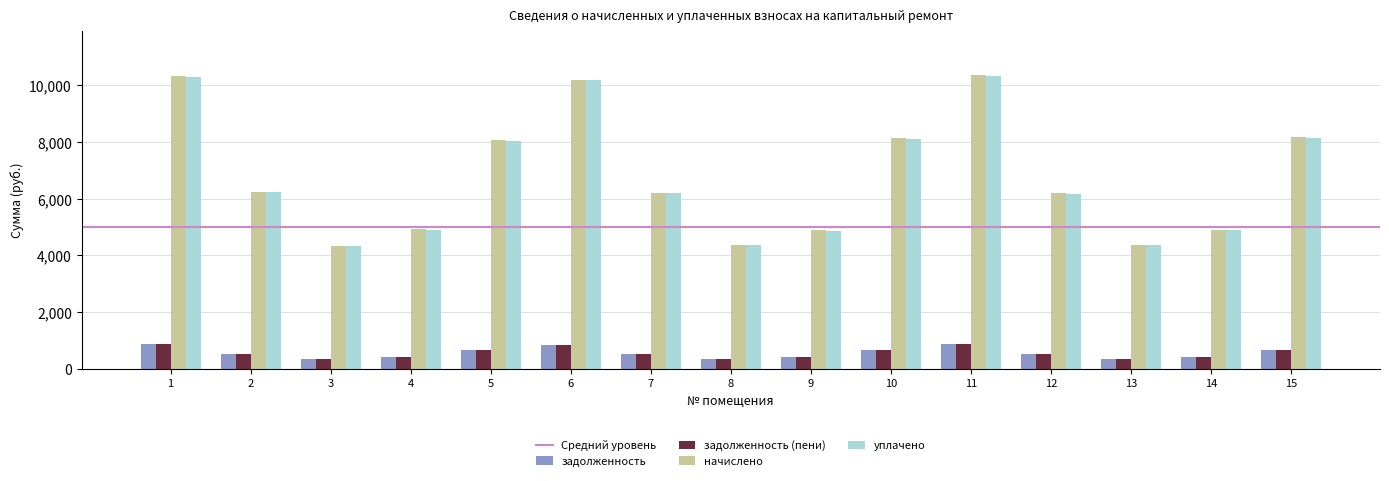

Between 1 and 7, which series saw the biggest shift?

начислено